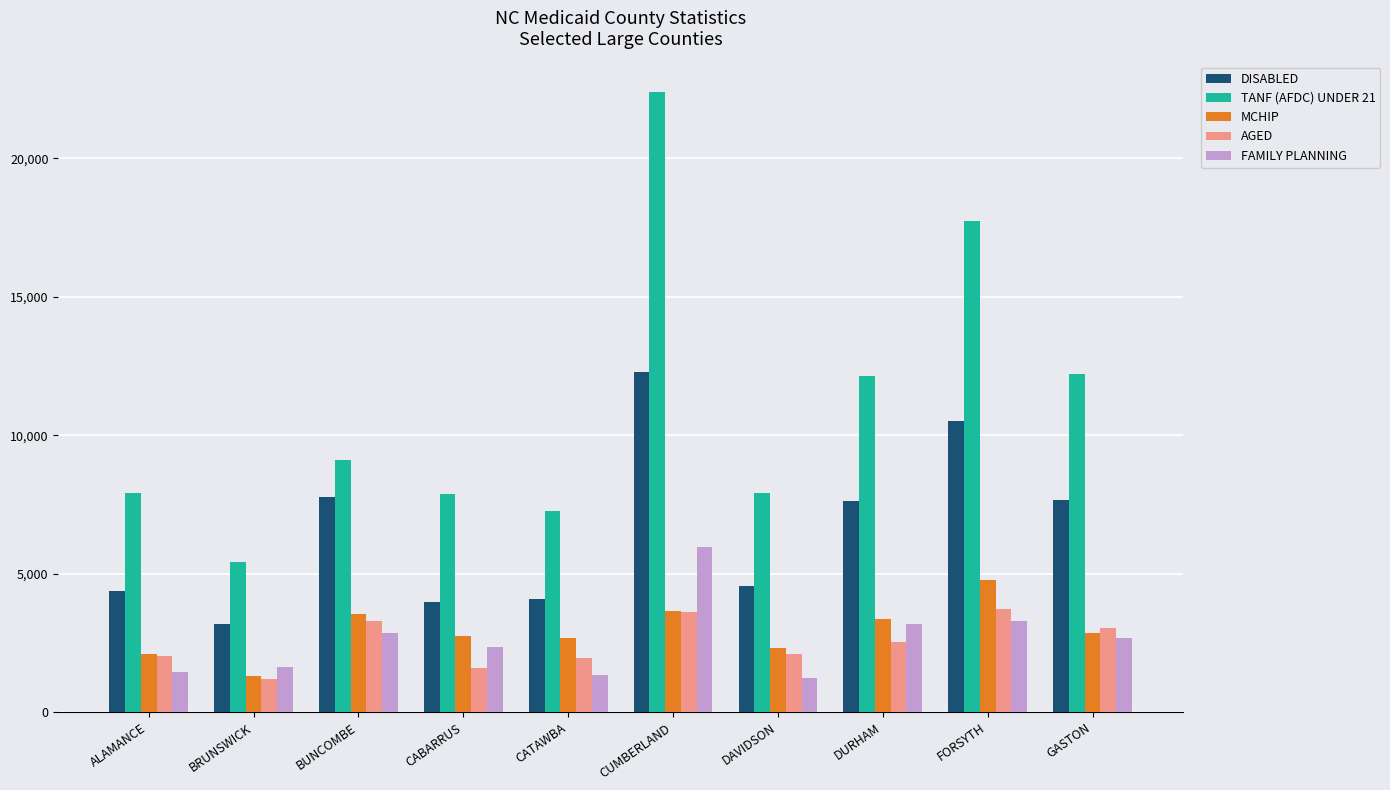

Rank the series by their maximum value, from lowest to highest.

AGED, MCHIP, FAMILY PLANNING, DISABLED, TANF (AFDC) UNDER 21